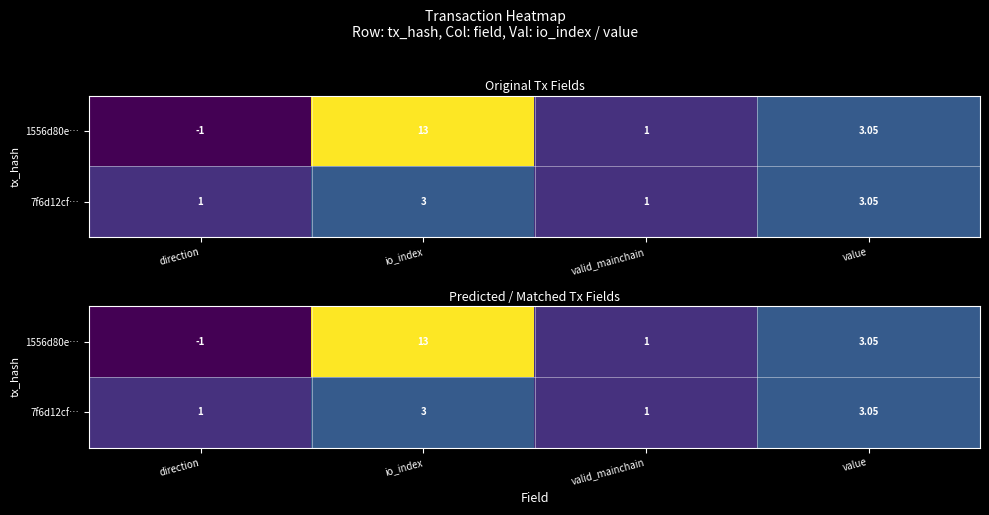

Count the number of data series in this chart.

2